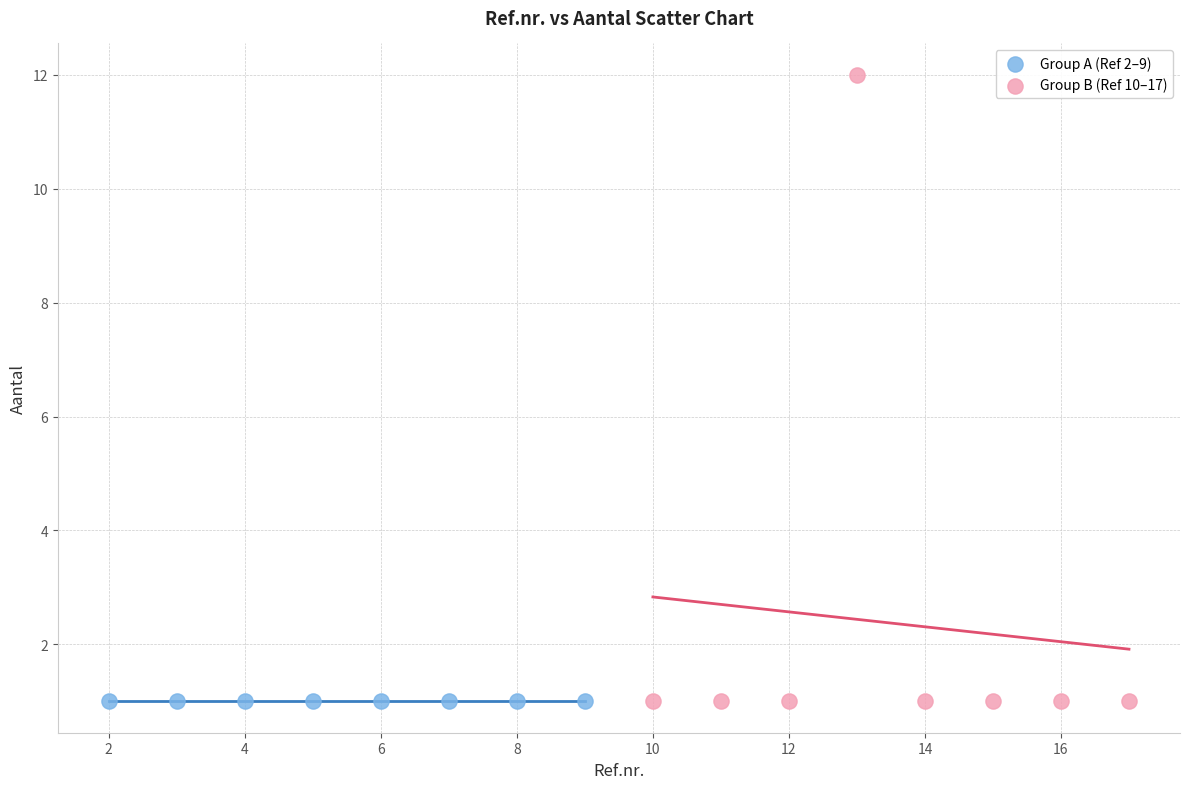

Which series contains the highest Y value?

Group B (Ref 10–17)